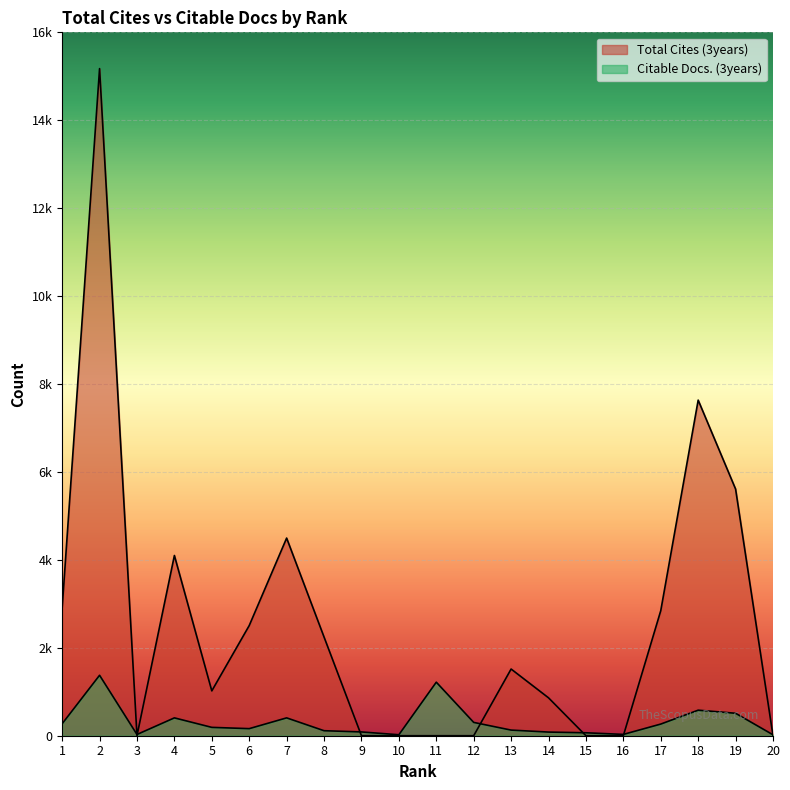

List the labels in order of Total Cites (3years) value, smallest first.

3, 9, 10, 11, 12, 15, 16, 20, 14, 5, 13, 8, 6, 17, 1, 4, 7, 19, 18, 2